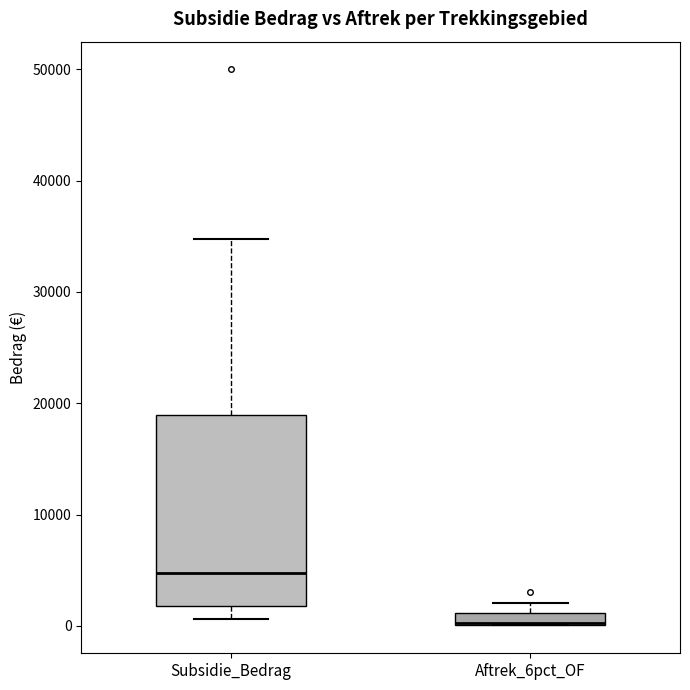

Comparing the boxes themselves (not the whiskers), which one is the tallest?

Subsidie_Bedrag